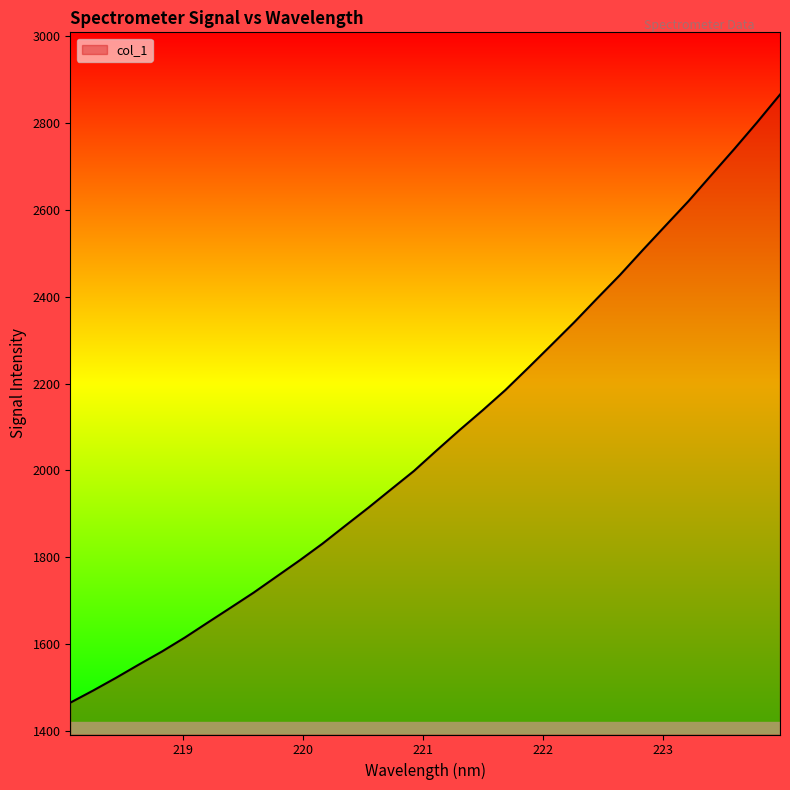

What is the sum of all values?

66358.2